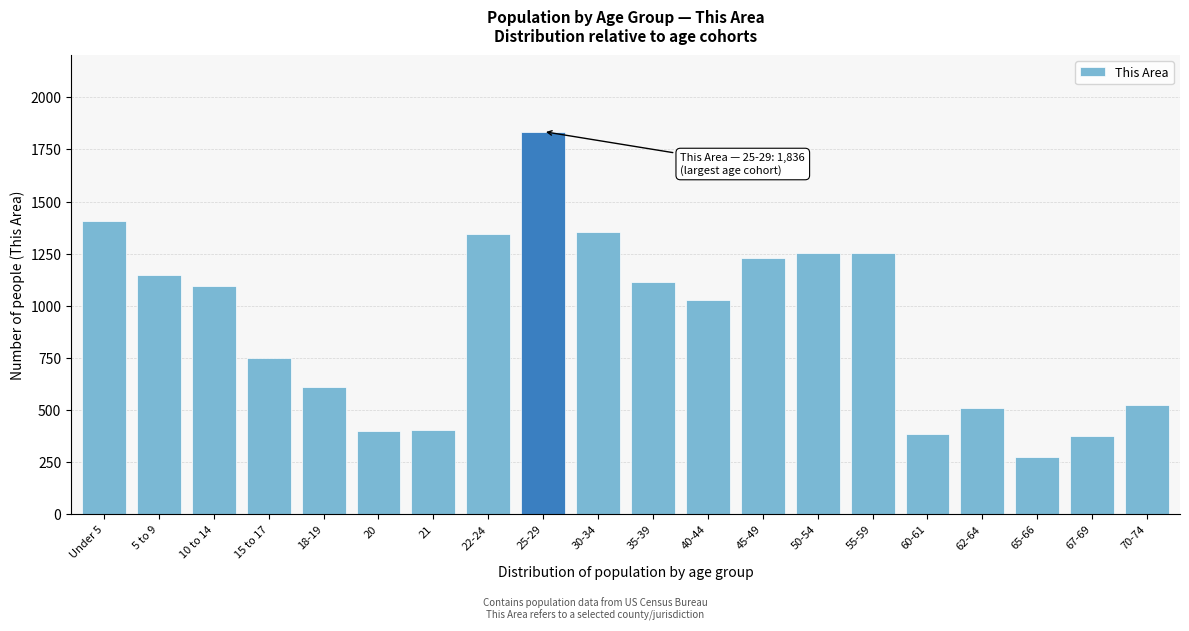

What is the difference between the values at 20 and 35-39?

714